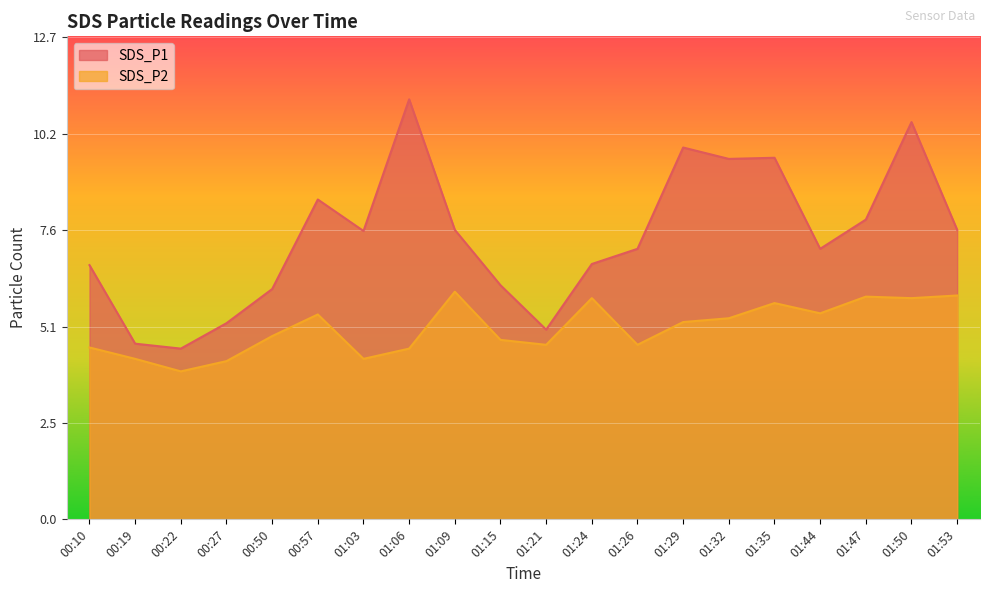

Where is SDS_P1 nearest to the value 7?

01:26